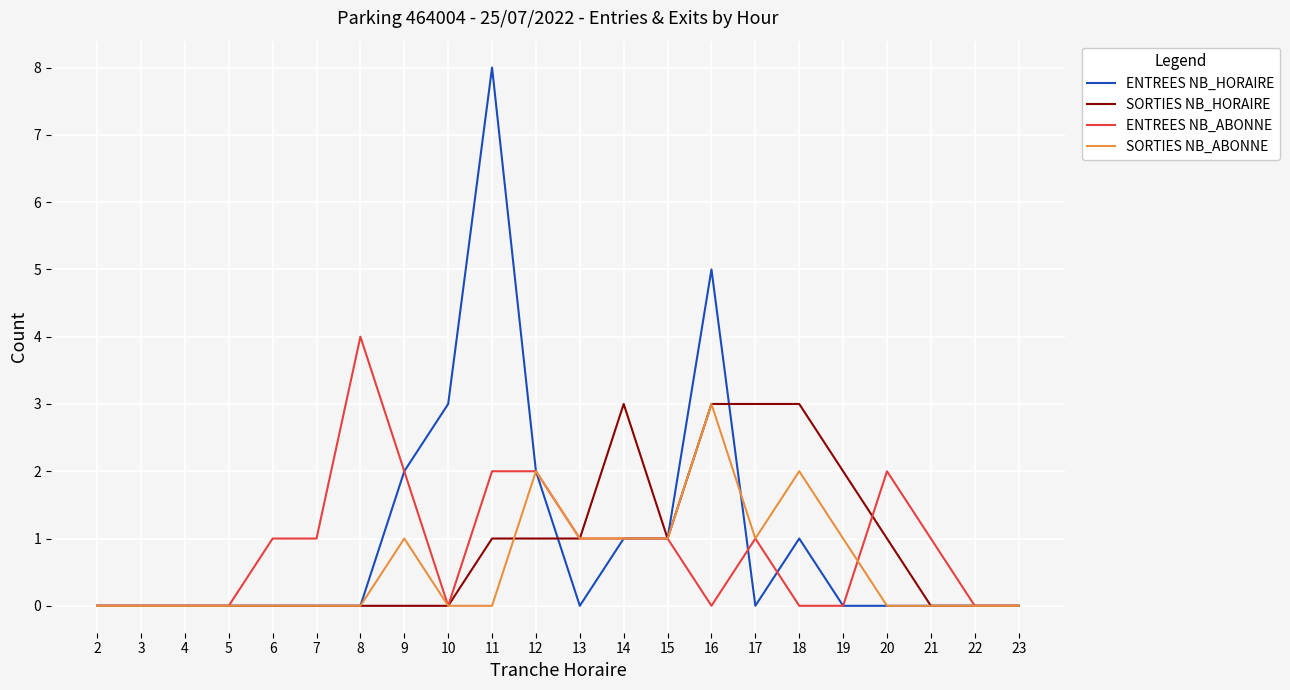

How many distinct data groups are displayed?

4